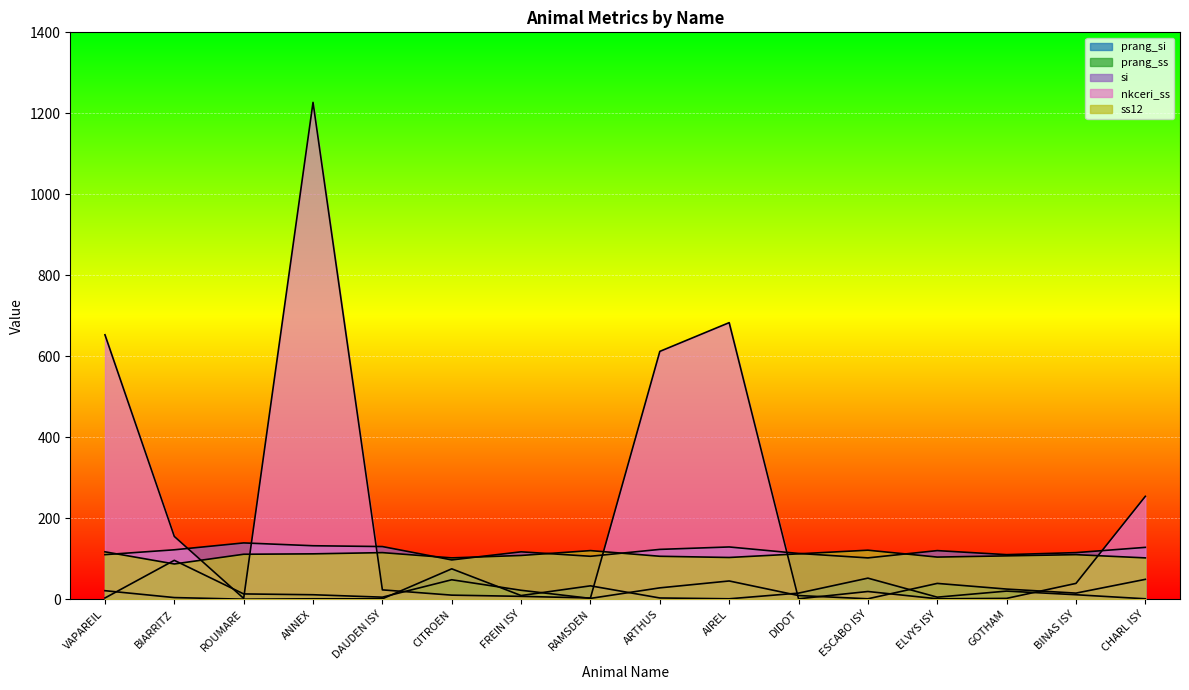

Between which two adjacent categories do nkceri_ss and si first intersect?

BIARRITZ and ROUMARE